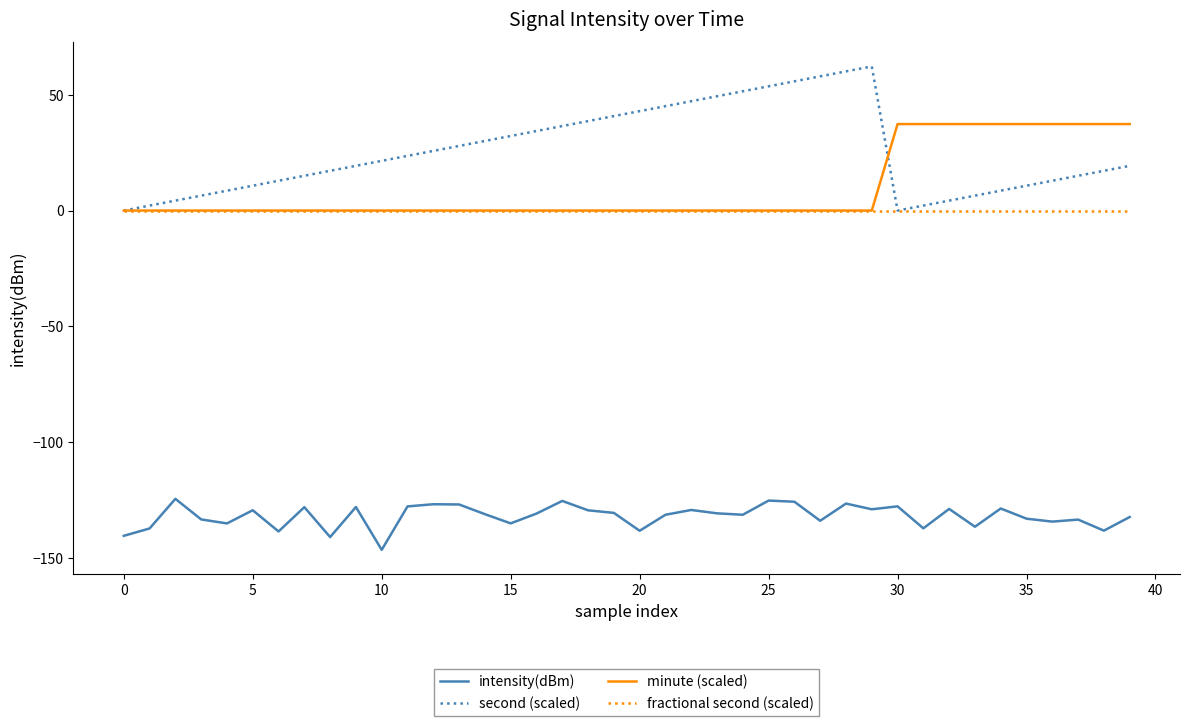

List the series in order of their peak value, highest first.

second (scaled), minute (scaled), fractional second (scaled), intensity(dBm)